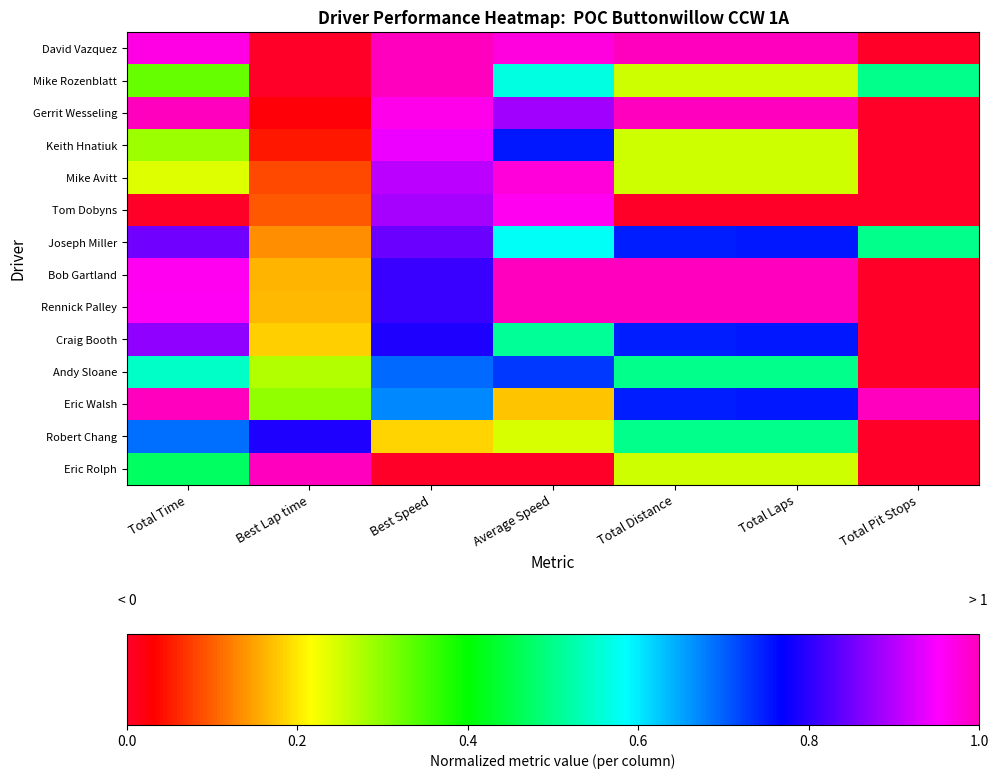

List the series in order of their peak value, lowest first.

Andy Sloane, Robert Chang, Joseph Miller, Craig Booth, Keith Hnatiuk, Tom Dobyns, Mike Avitt, Mike Rozenblatt, David Vazquez, Gerrit Wesseling, Bob Gartland, Rennick Palley, Eric Walsh, Eric Rolph